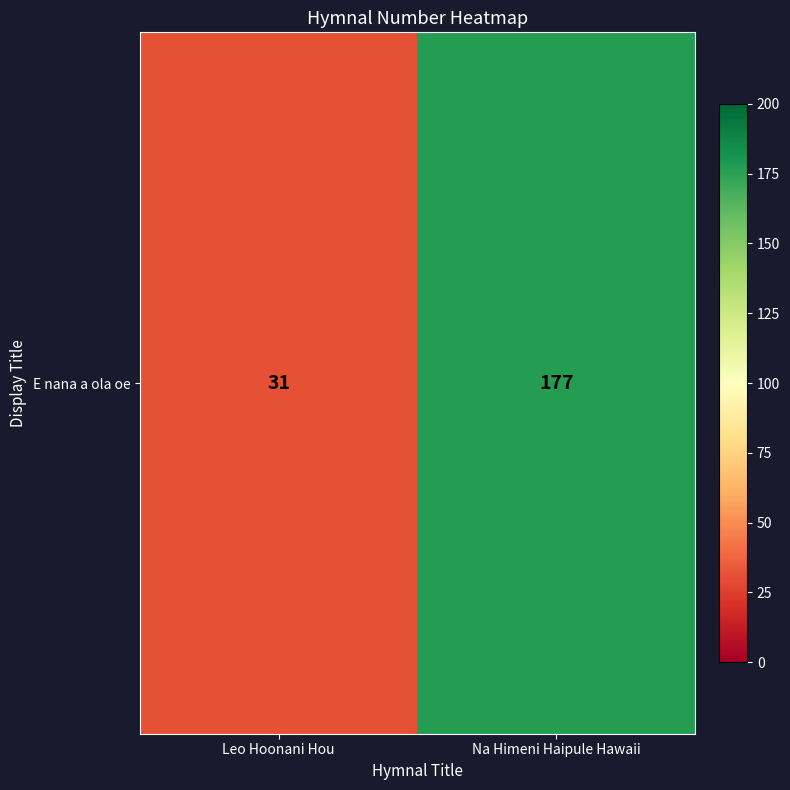

What is the sum of the values at Na Himeni Haipule Hawaii and Leo Hoonani Hou?

208